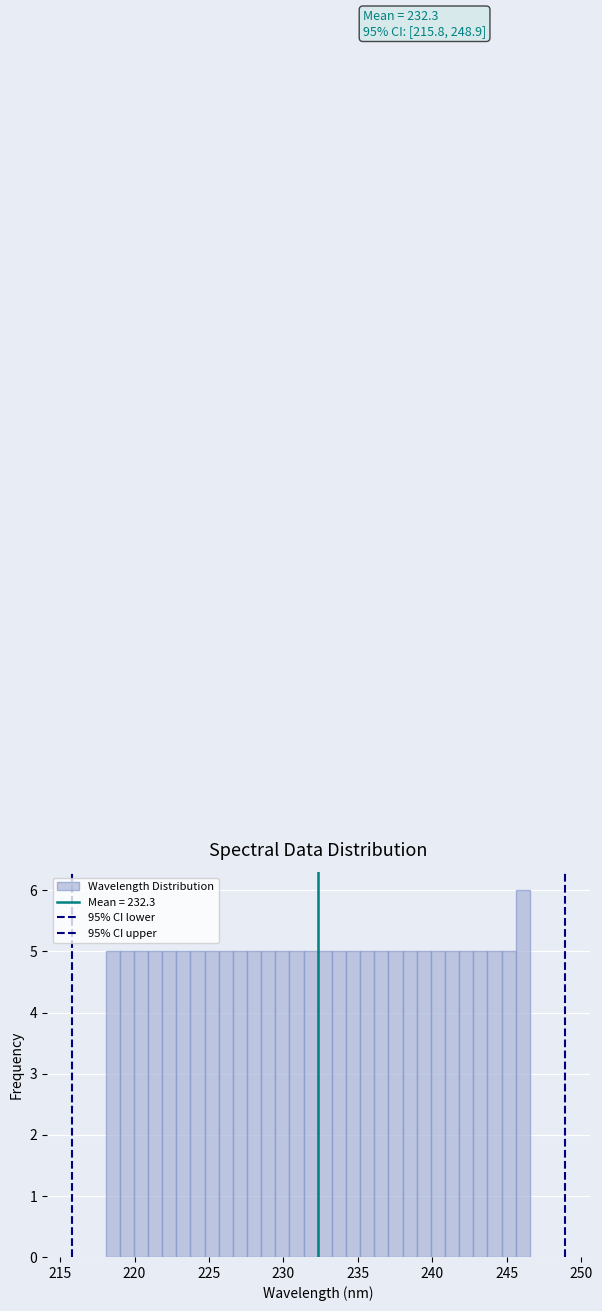

Around what value on the x-axis is the tallest bar? Give the approximate position of its centre, as read against the axis.

246.0